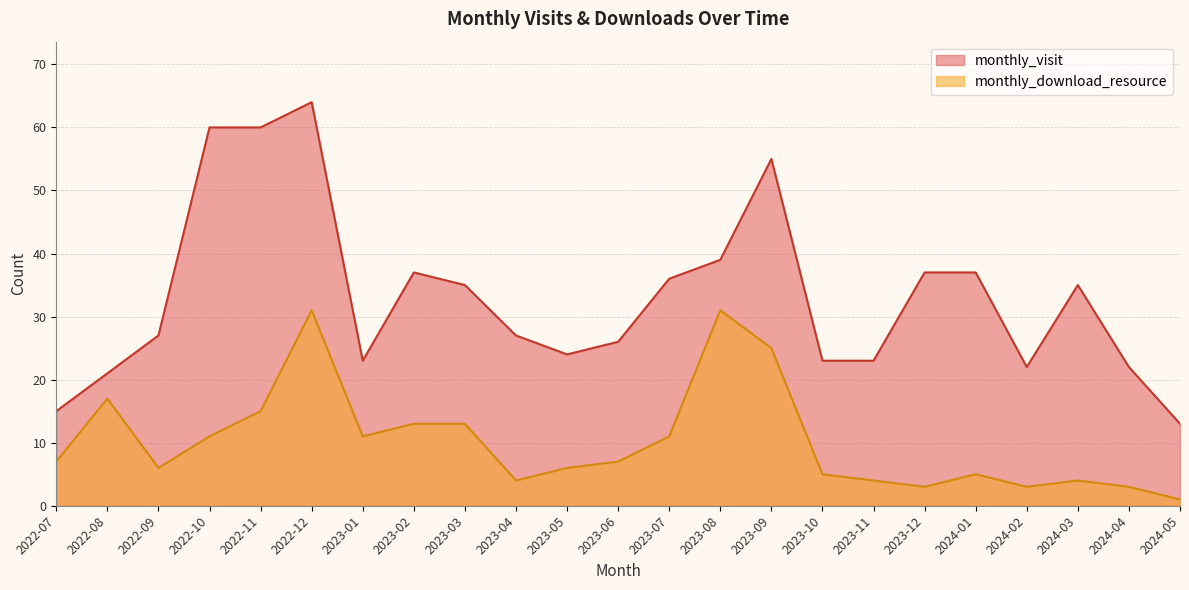

True or false: monthly_visit and monthly_download_resource intersect in this chart.

False